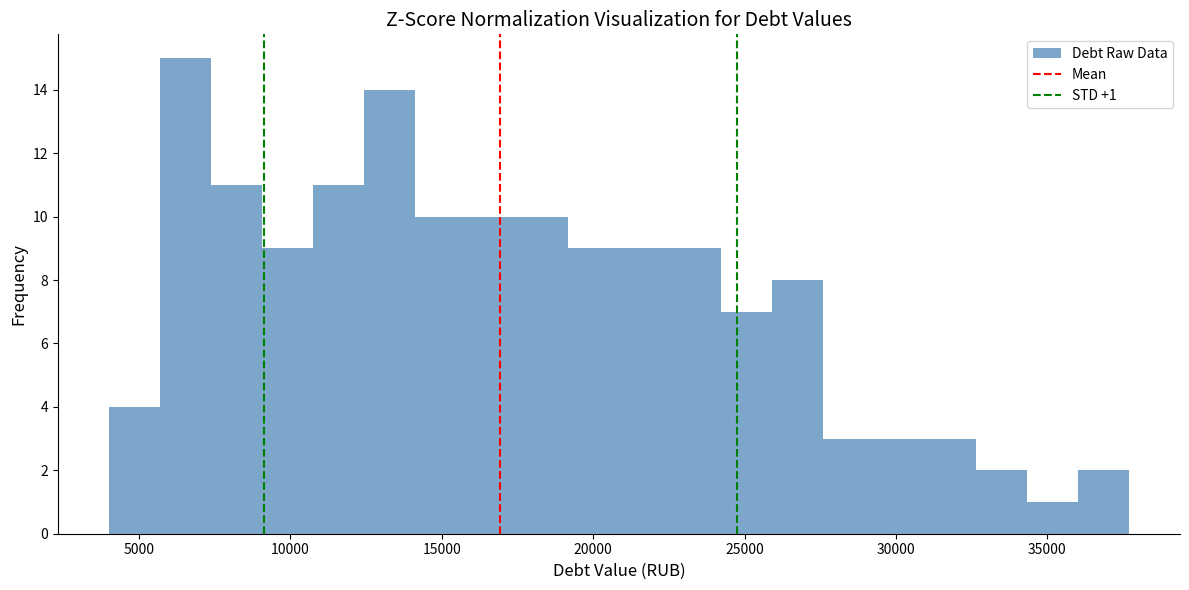

Read against the x-axis, roughly where is the centre of the tallest bar?

6500